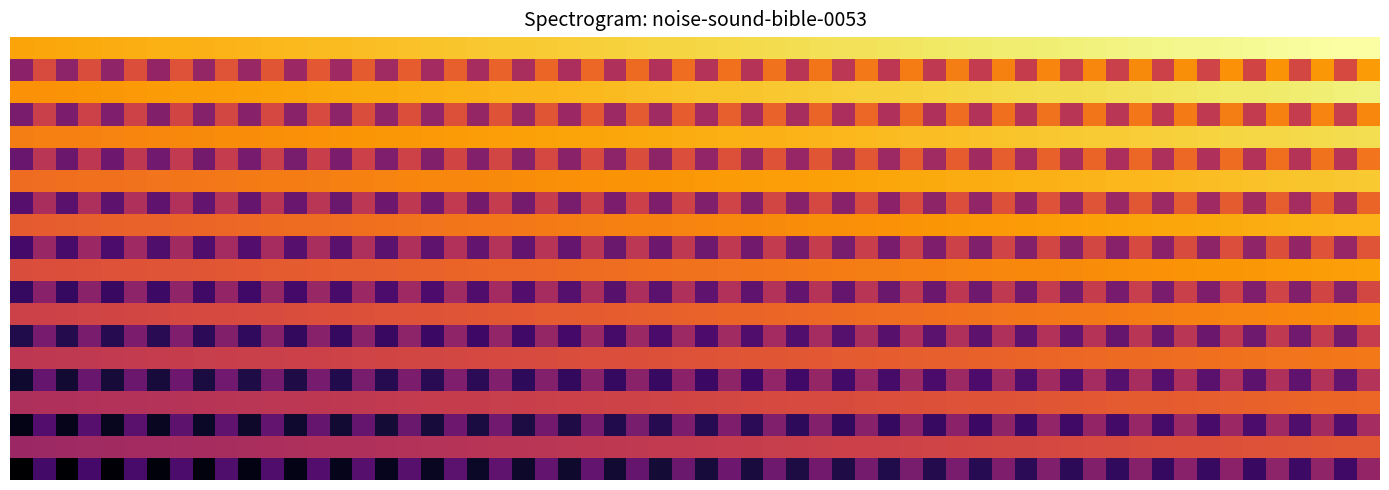

At how many categories does at least one series exceed 0?

2